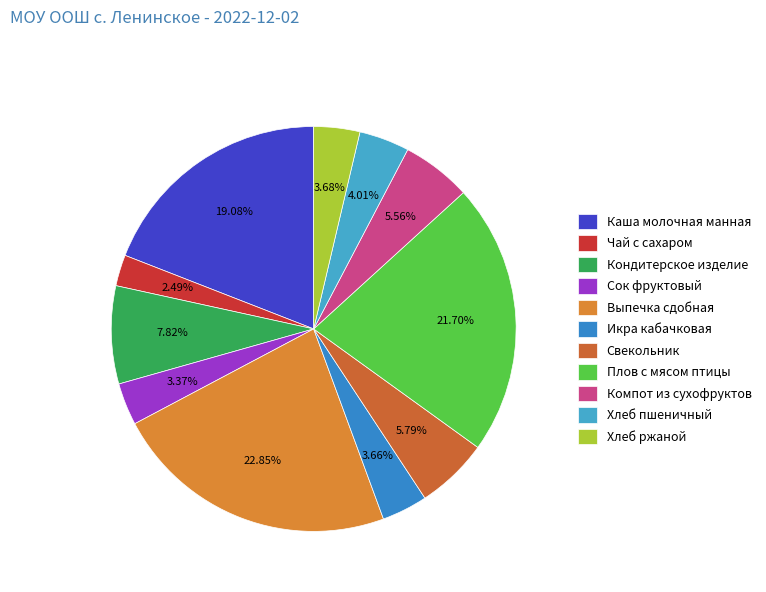

What percentage is the Каша молочная манная slice, to the nearest percent?

19%